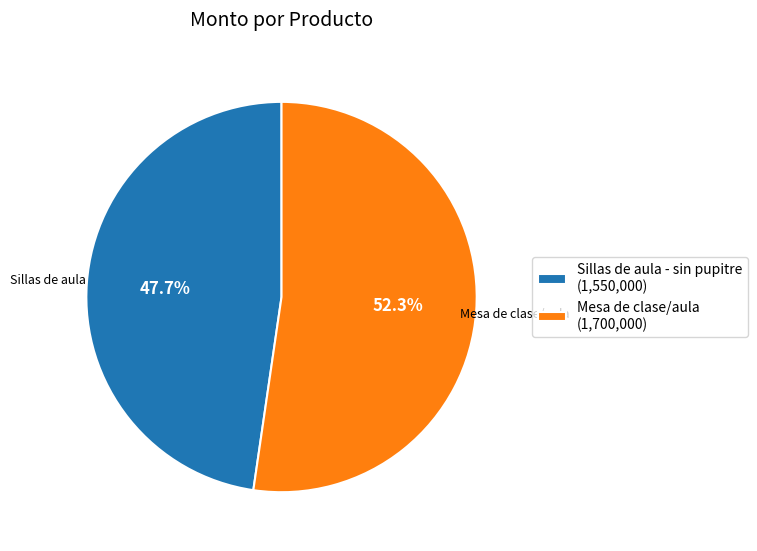

Is there any slice that represents more than half of the pie?

Yes